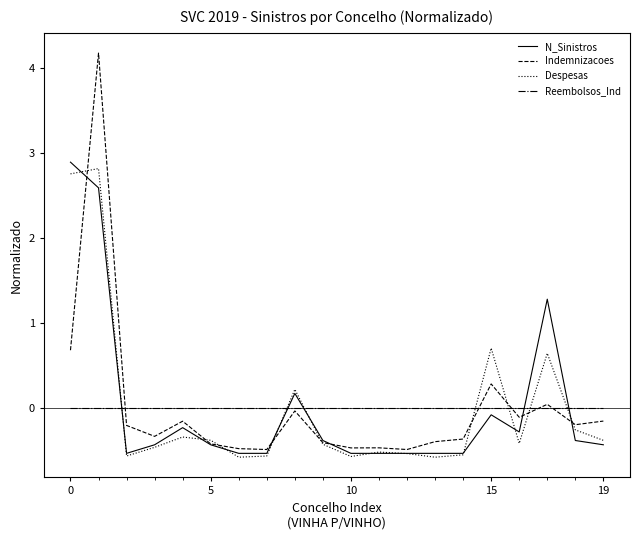

What is the highest value of the Indemnizacoes series?

4.2